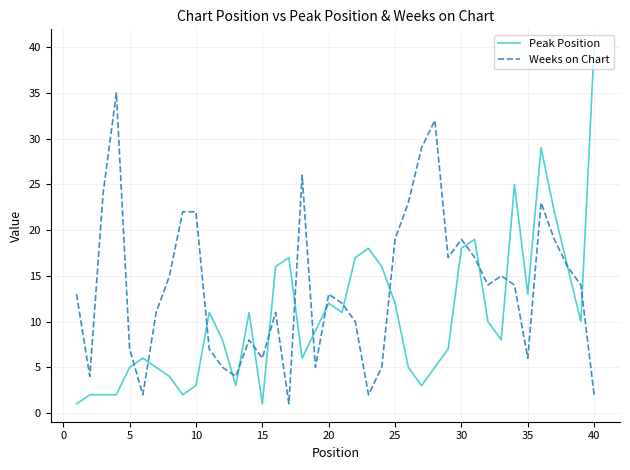

List the series in order of their overall mean, lowest first.

Peak Position, Weeks on Chart